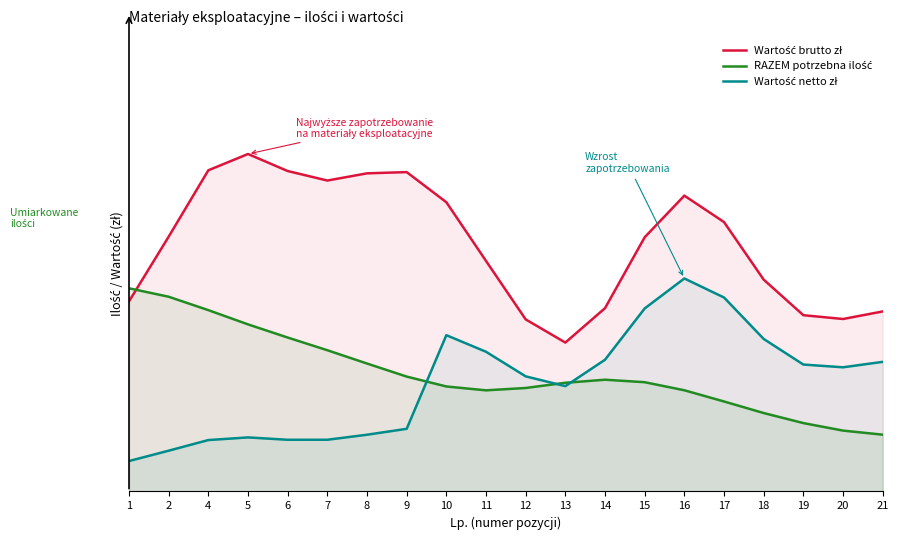

In Wartość netto zł, how many points are higher than both neighbors (excluding endpoints)?

3